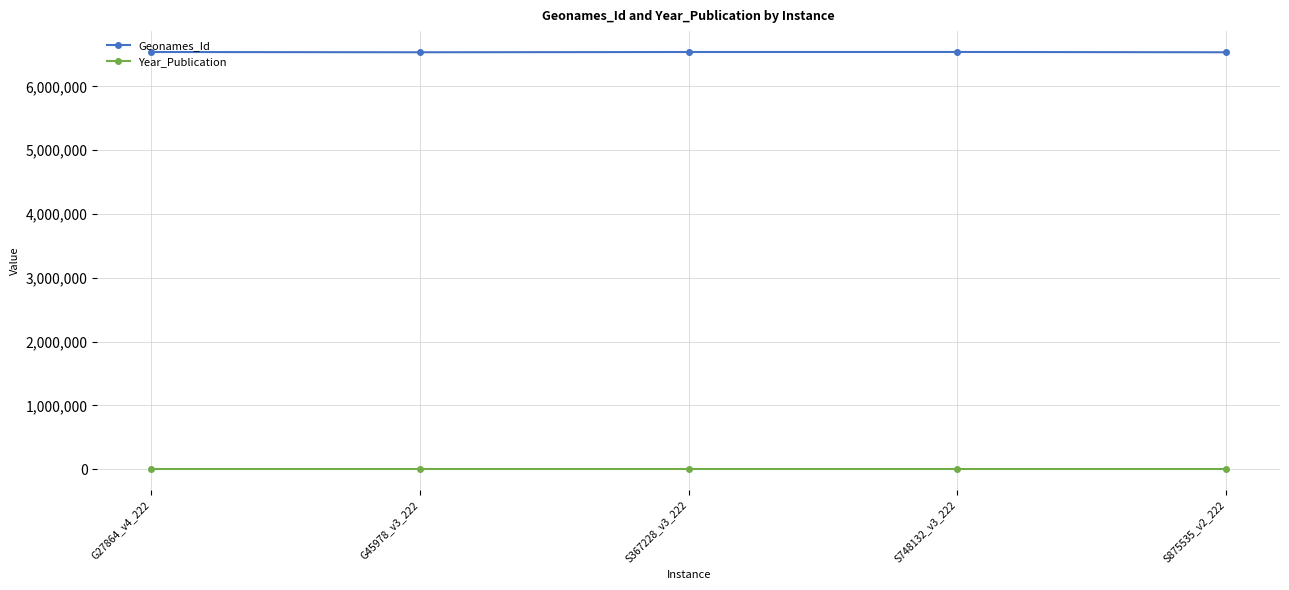

What is the difference between the second highest and minimum values in the Geonames_Id series?

4028